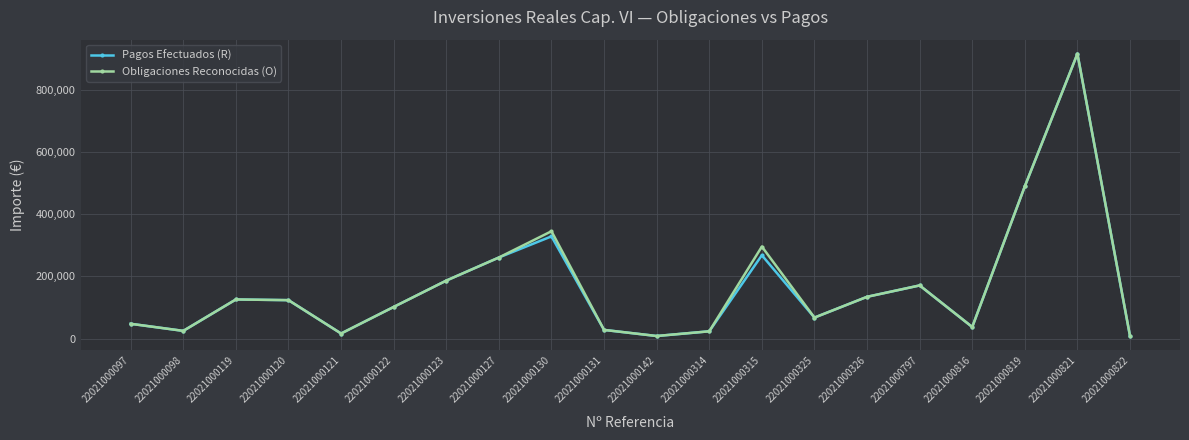

How many values in the Pagos Efectuados (R) series exceed 123660?

10